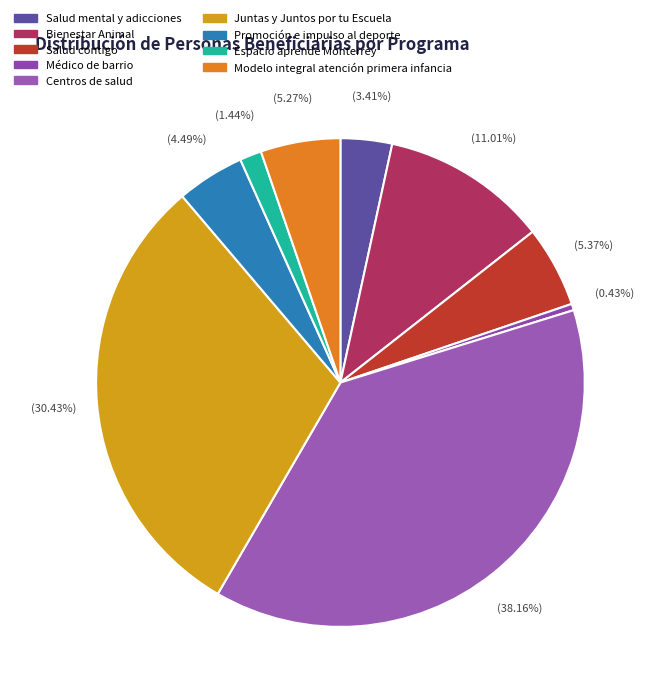

Which slice is the largest?

Centros de salud